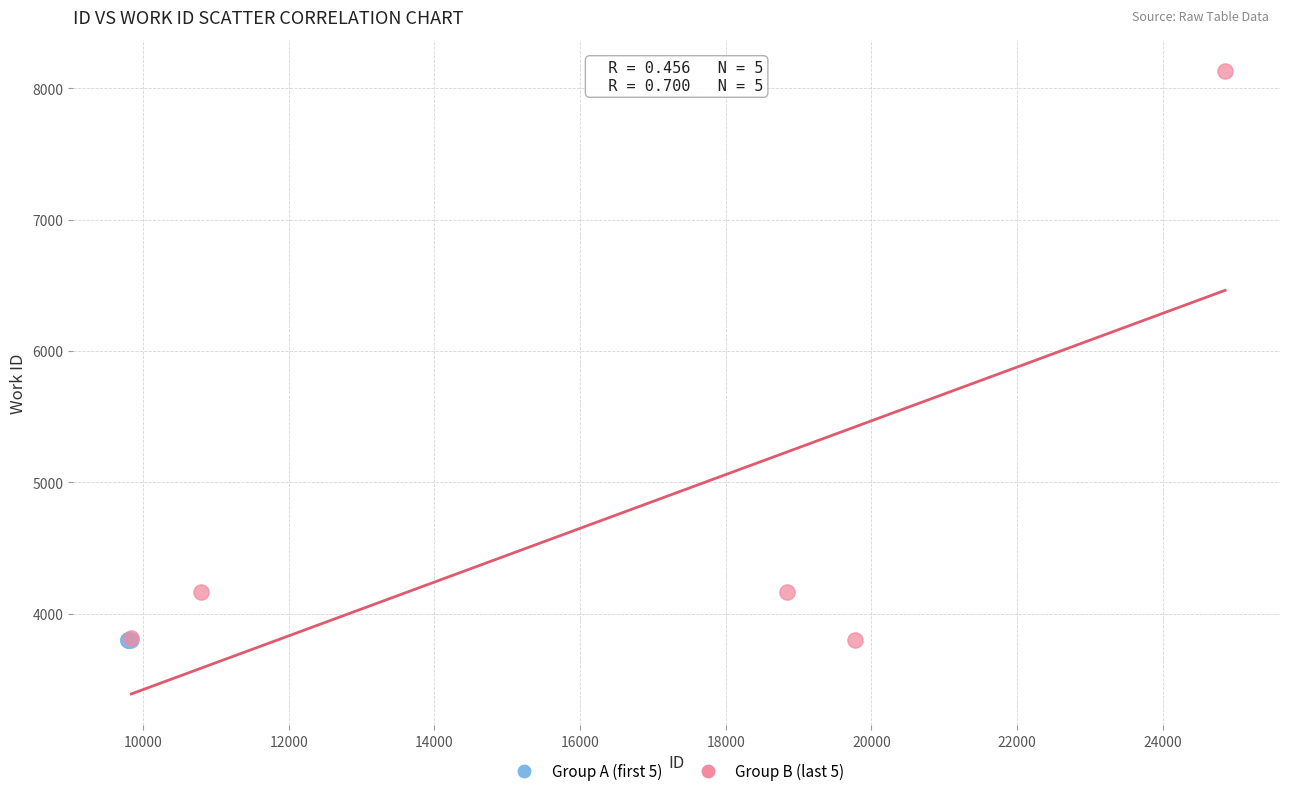

Which series reaches the maximum Y coordinate?

Group B (last 5)